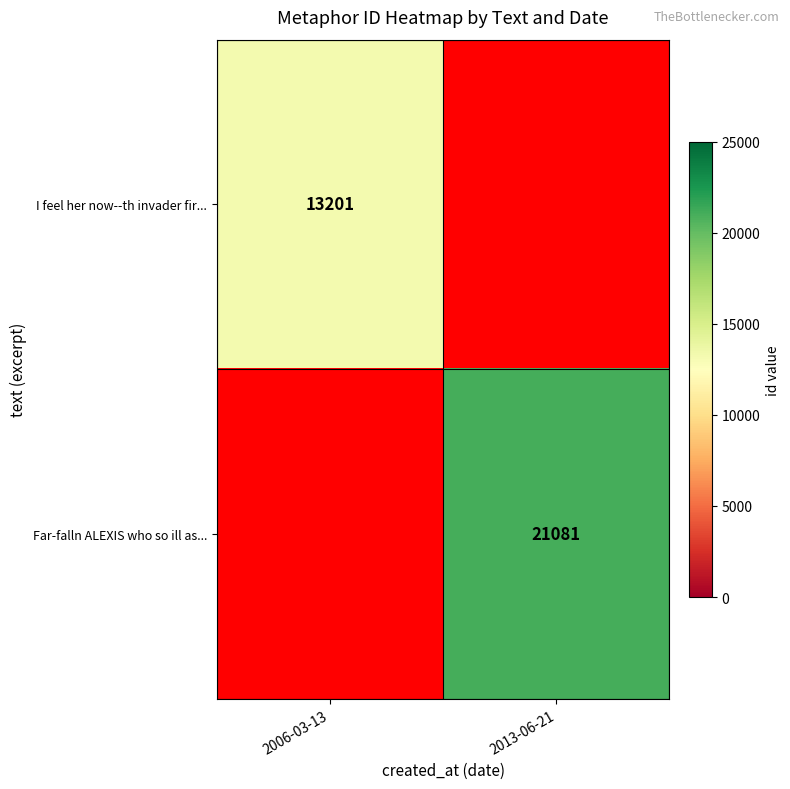

Is the value of Far-falln ALEXIS who so ill as... at 2013-06-21 greater than the value of I feel her now--th invader fir... at 2006-03-13?

Yes